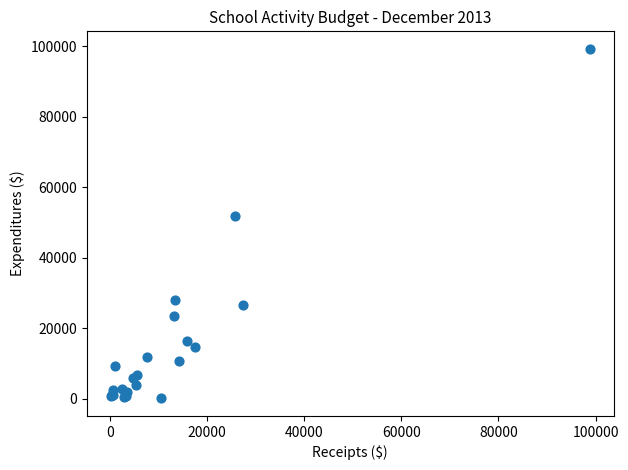

What Y value in the scatter plot is closest to 49681?

51903.2